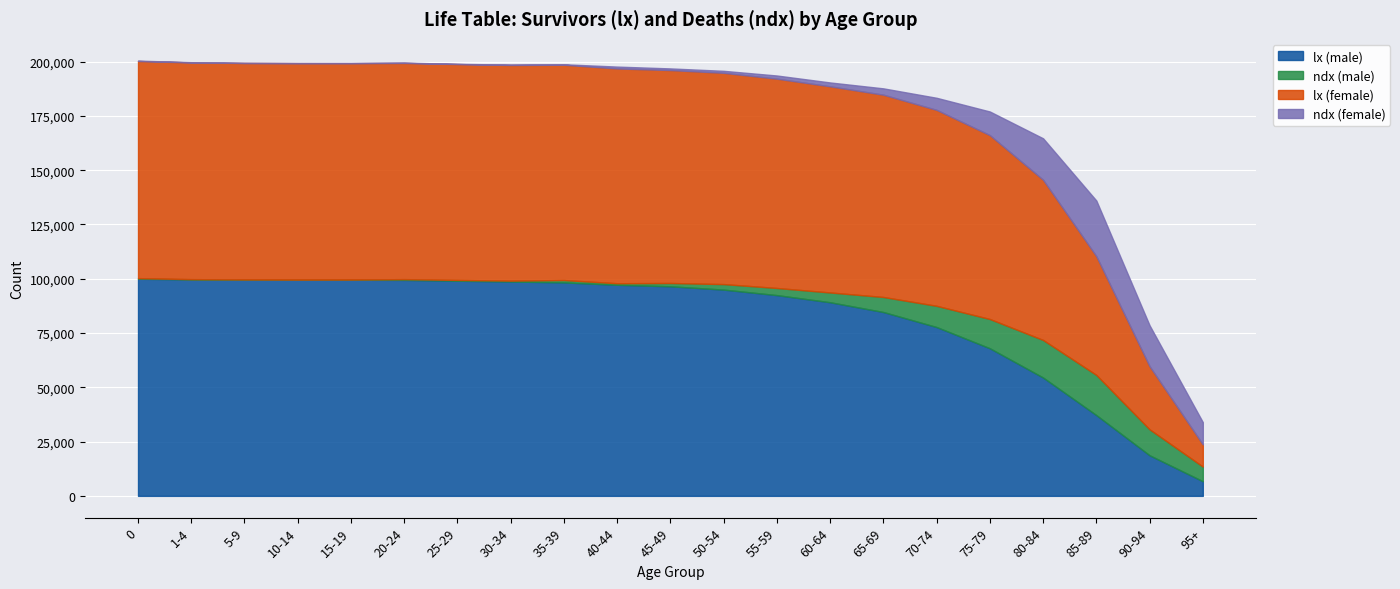

Count the number of data series in this chart.

4